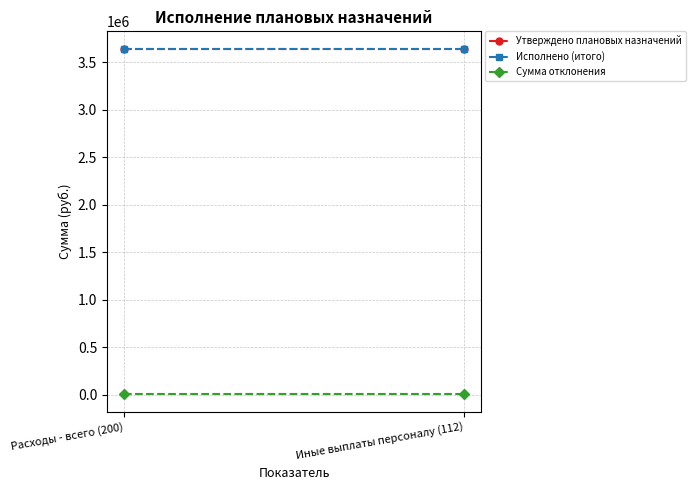

The value of Утверждено плановых назначений at Иные выплаты персоналу (112) is 1247254.6. True or false?

False